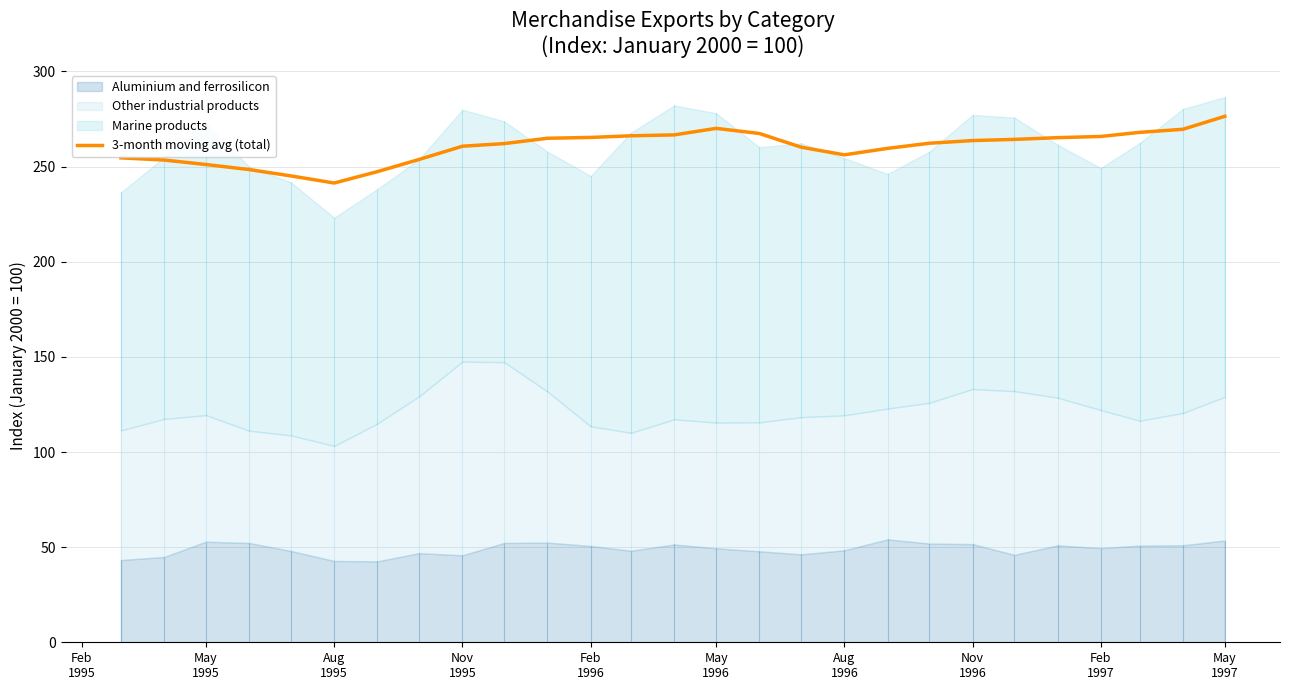

What is the maximum value for 3-month moving avg (total)?

276.4